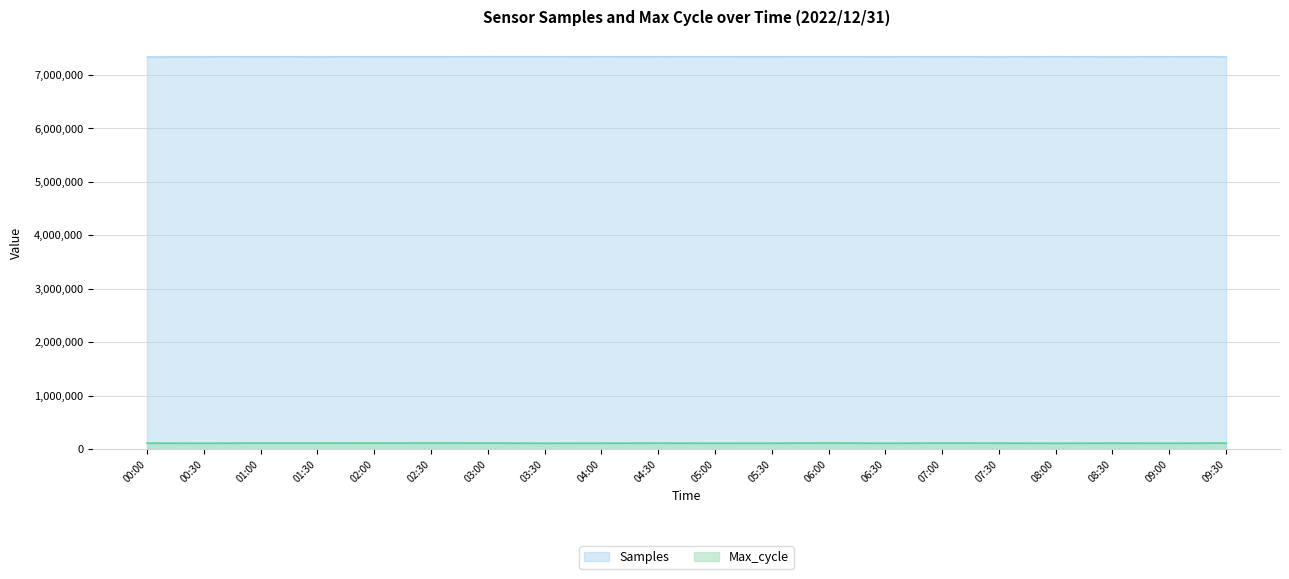

Rank the categories by Samples value from lowest to highest.

00:00, 08:30, 07:30, 01:30, 09:30, 00:30, 06:30, 06:00, 04:00, 05:30, 02:30, 02:00, 01:00, 07:00, 04:30, 09:00, 05:00, 03:30, 08:00, 03:00